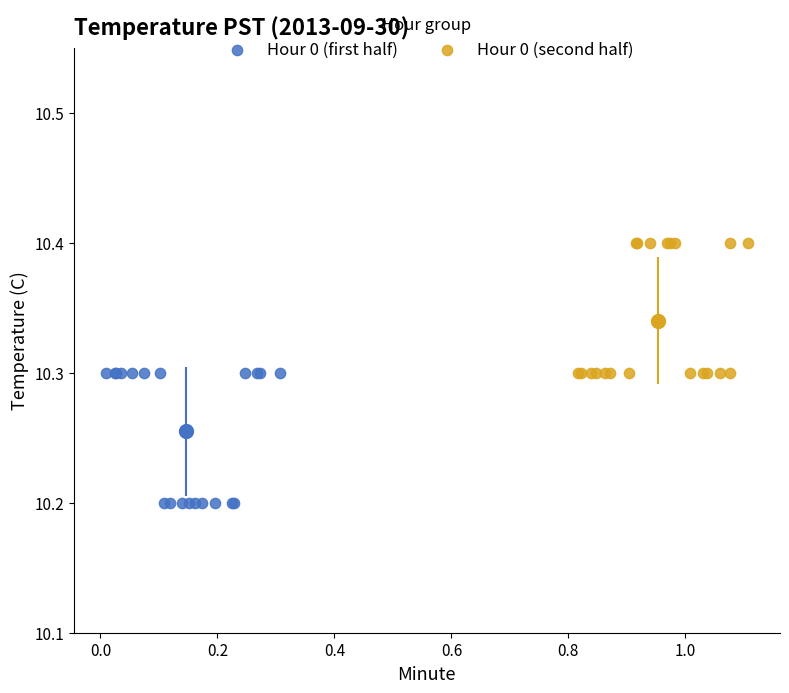

Which series reaches the maximum Y coordinate?

Hour 0 (second half)